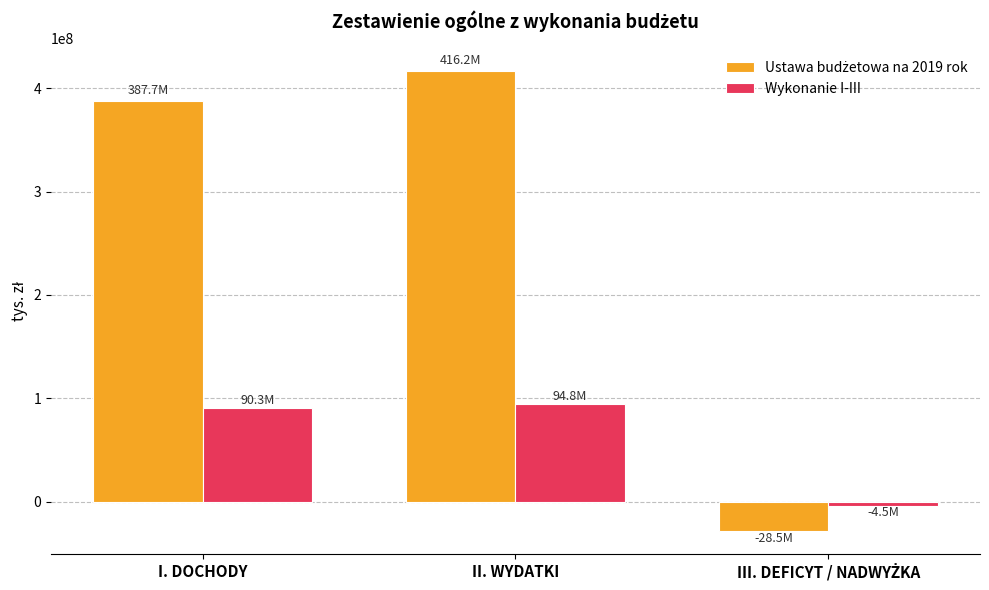

At which category is the sum across all series the highest?

II. WYDATKI